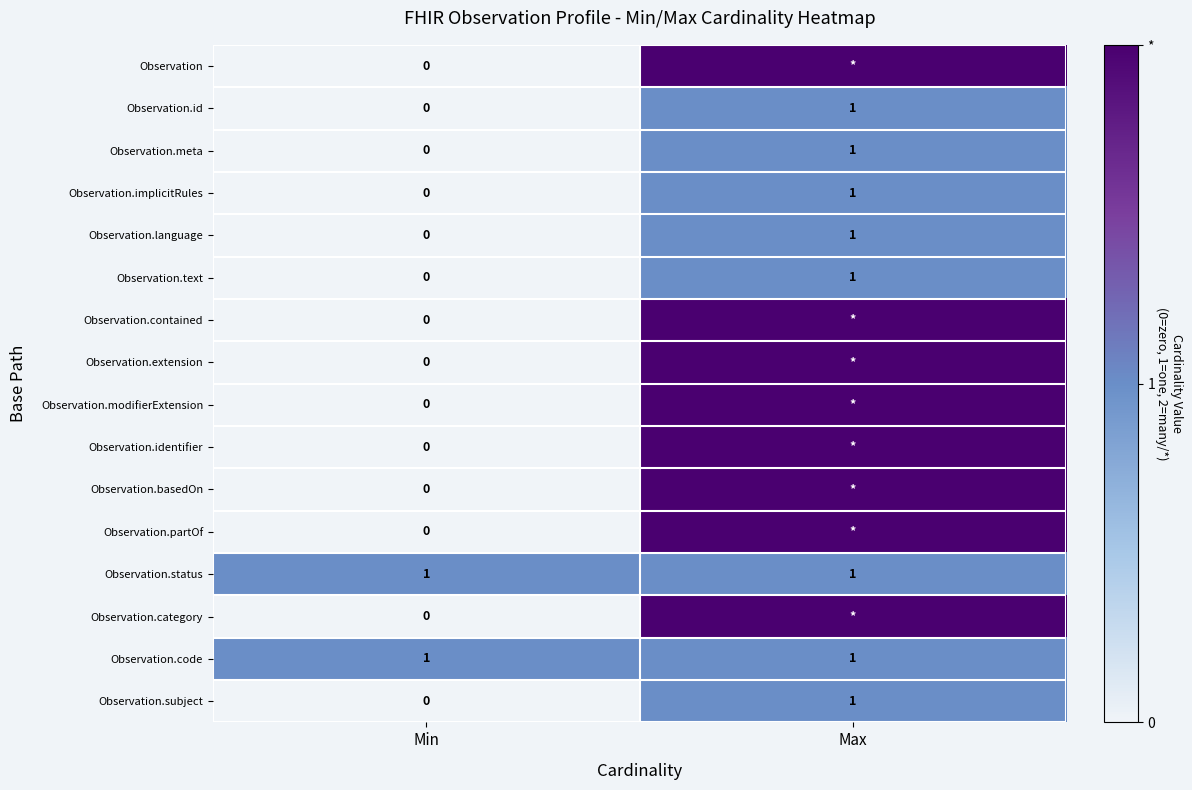

Is the value of Observation.implicitRules at Max greater than the value of Observation.id at Min?

Yes